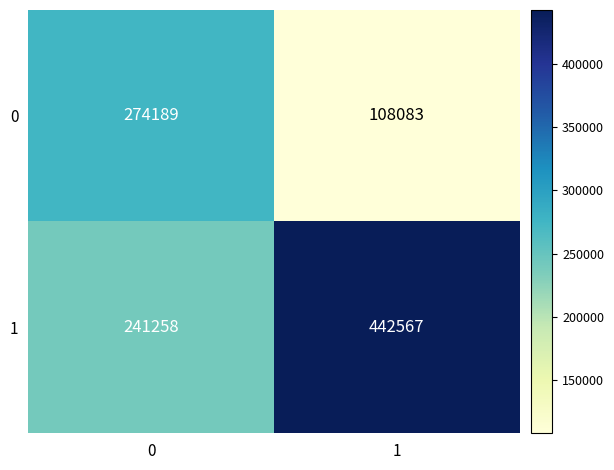

What value does the 1 series have at 0?

241258